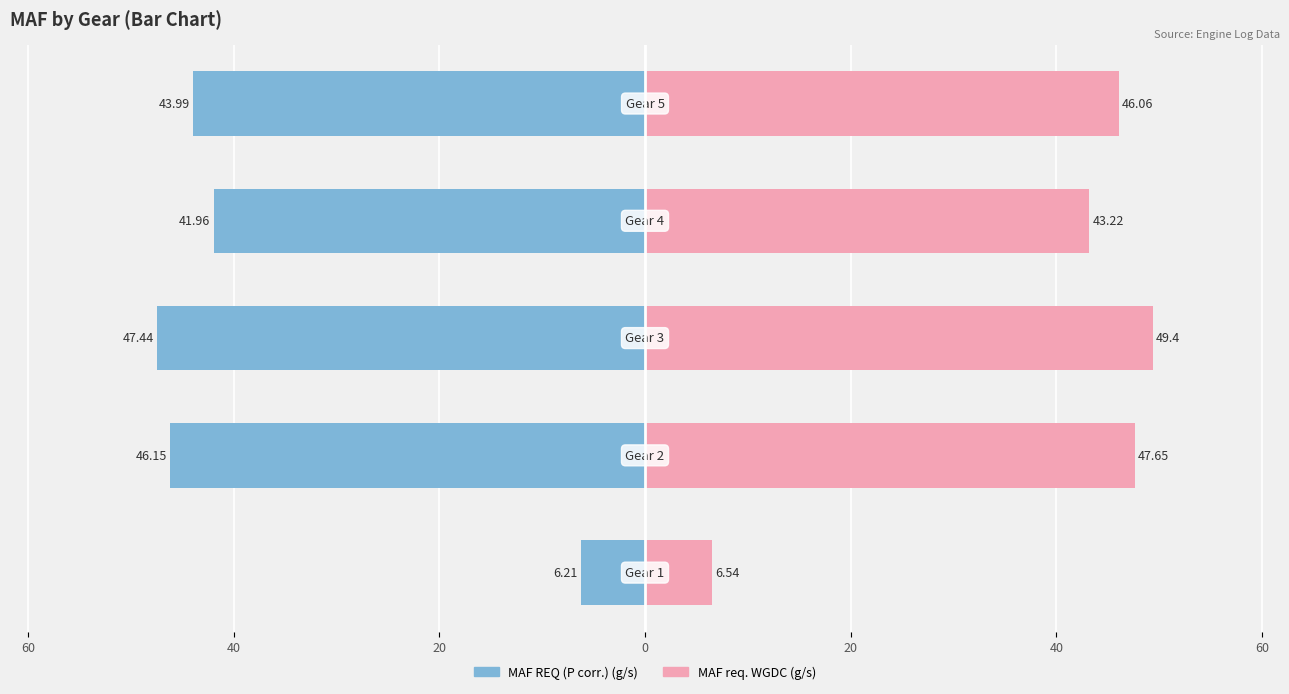

Which series has the largest range (max minus min)?

MAF req. WGDC (g/s)